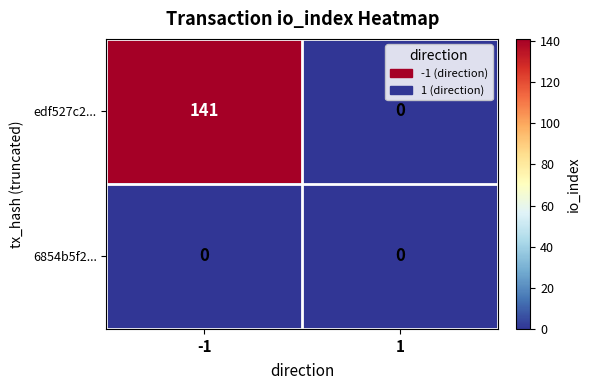

Reading left to right, extract all data points from this chart.

edf527c2...: -1=141	1=0
6854b5f2...: -1=0	1=0